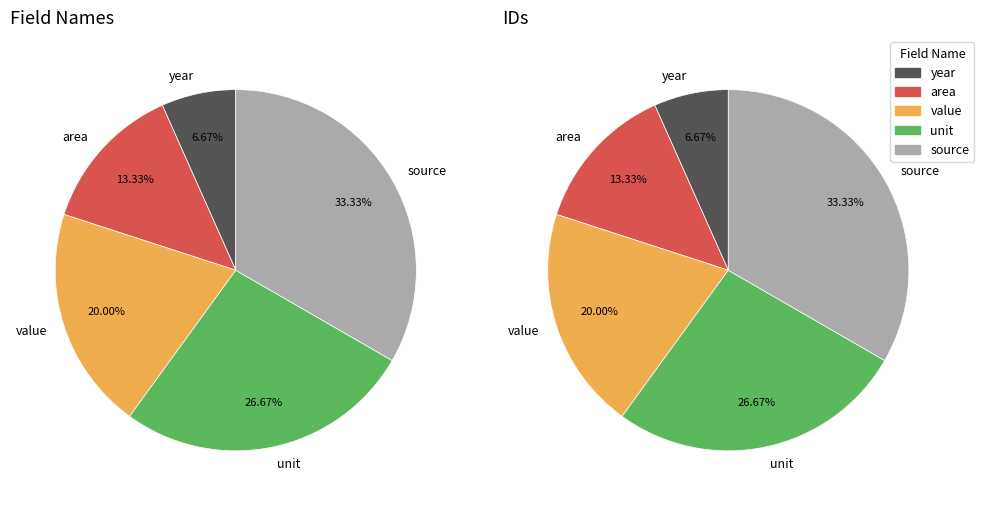

The year slice represents 7% of the pie. True or false?

True